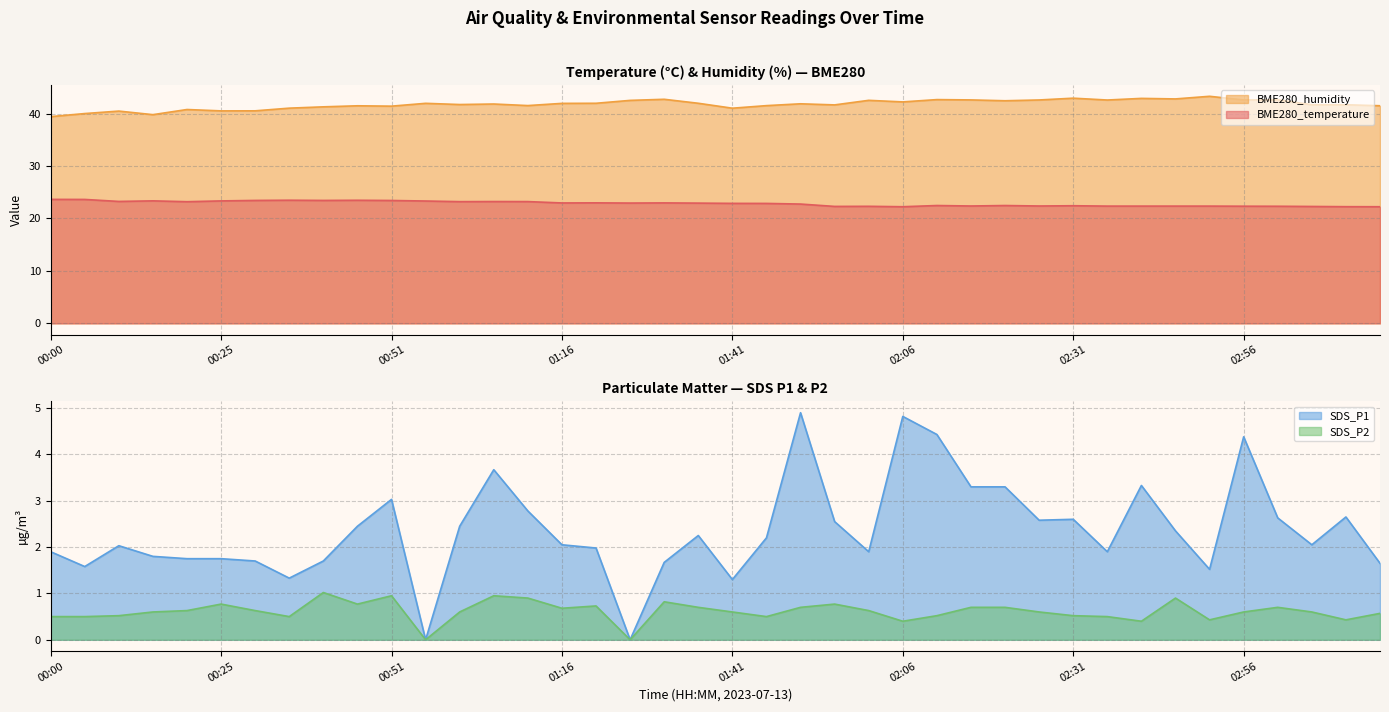

How many interior local peaks does the SDS_P2 series have?

9